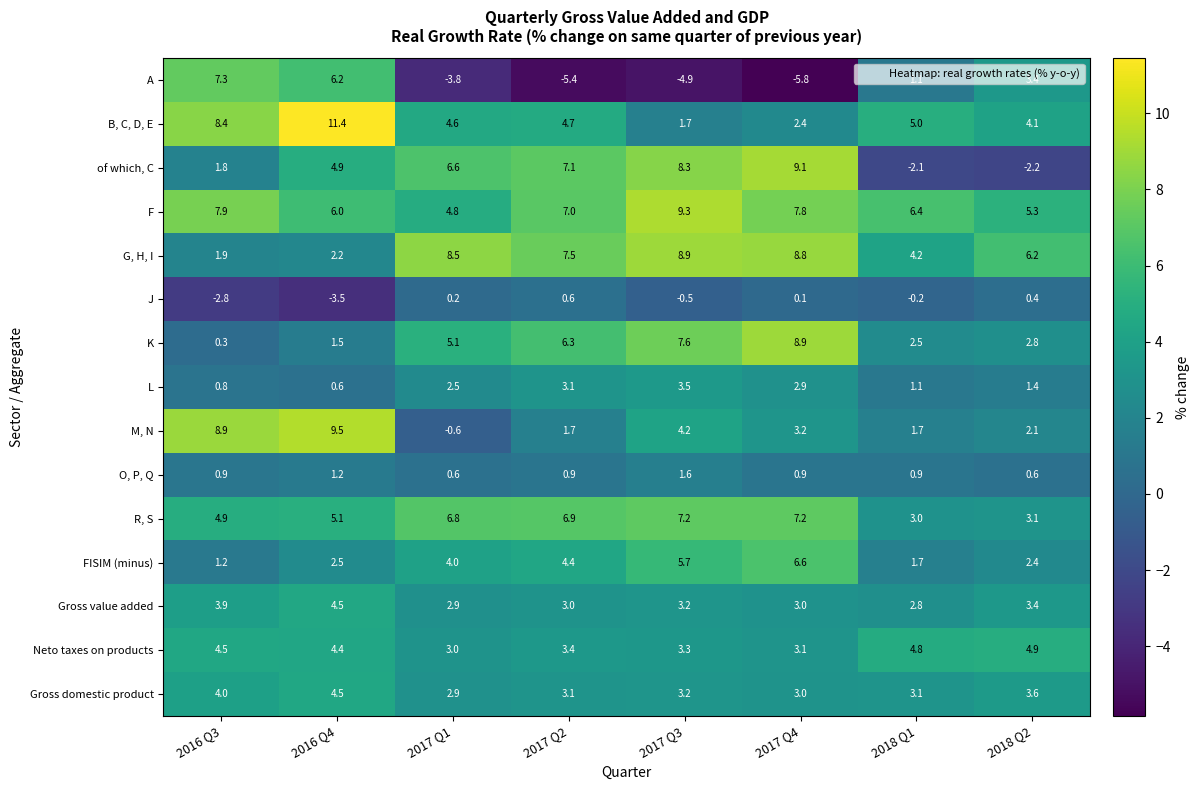

At which category is the sum across all series the highest?

2017 Q3